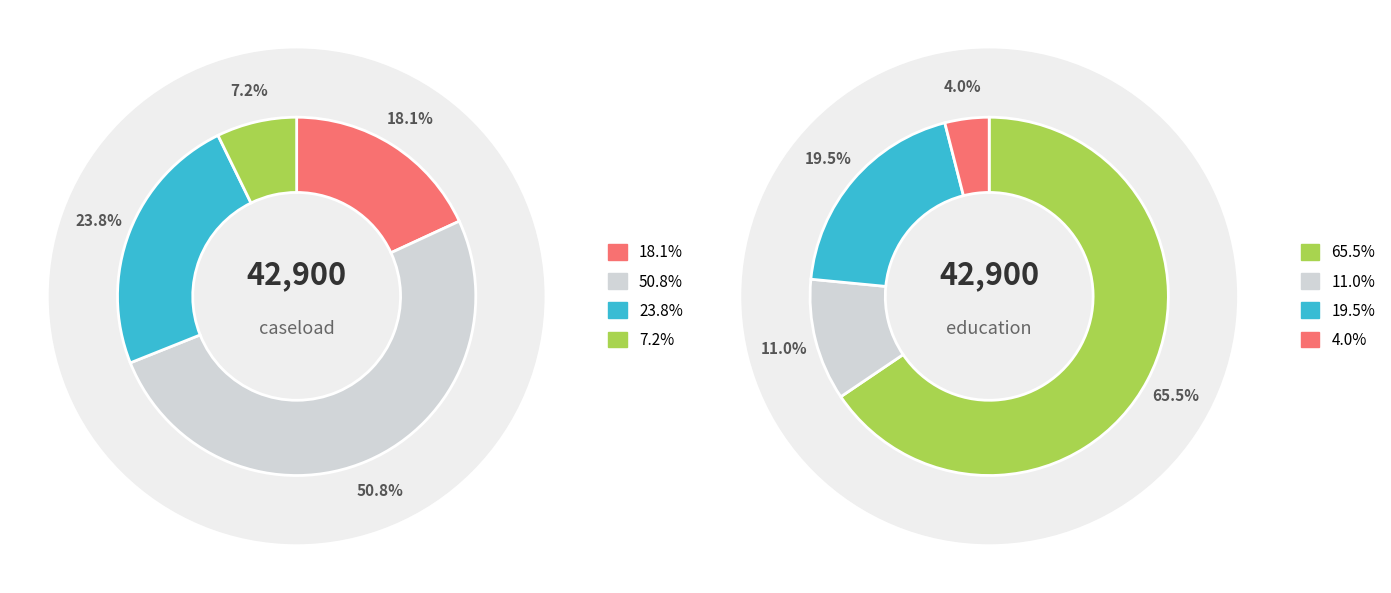

How much of the chart is everything except Partial Capacity to Work?

92.8%